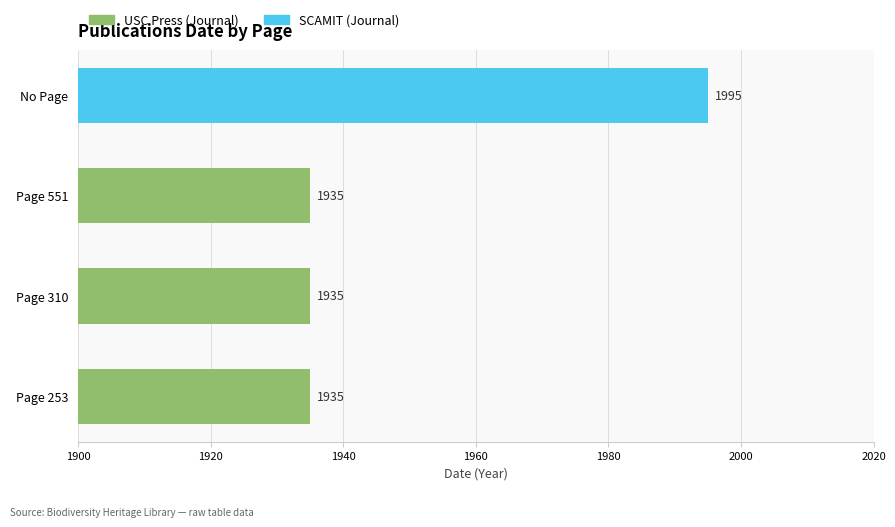

Reading right to left, extract all data points from this chart.

1995	1935	1935	1935